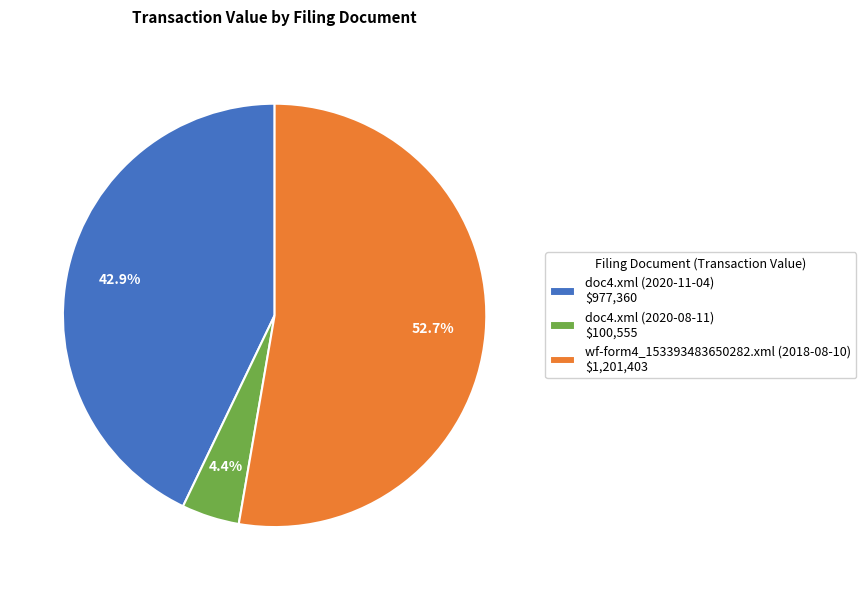

Rank the categories by value from highest to lowest.

wf-form4_153393483650282.xml (2018-08-10), doc4.xml (2020-11-04), doc4.xml (2020-08-11)